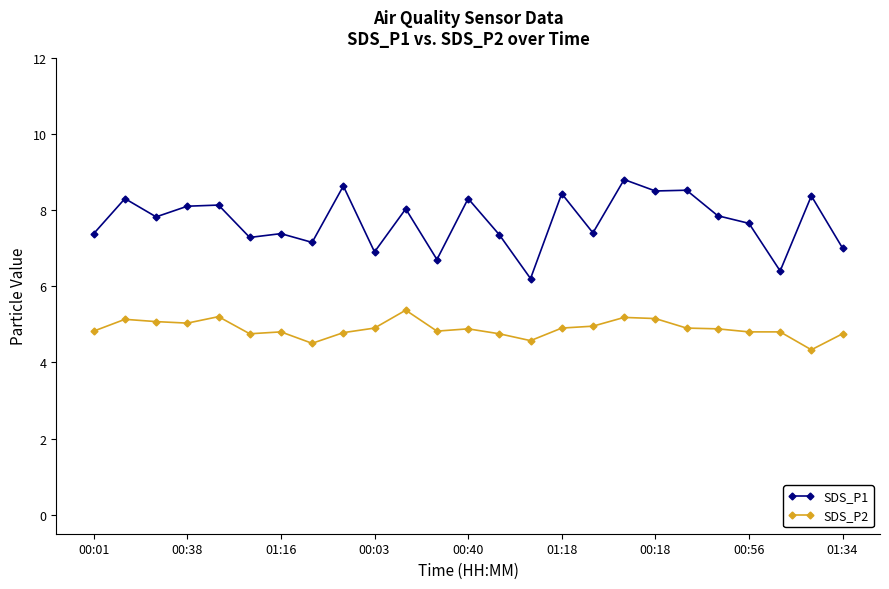

Which series has the largest range (max minus min)?

SDS_P1